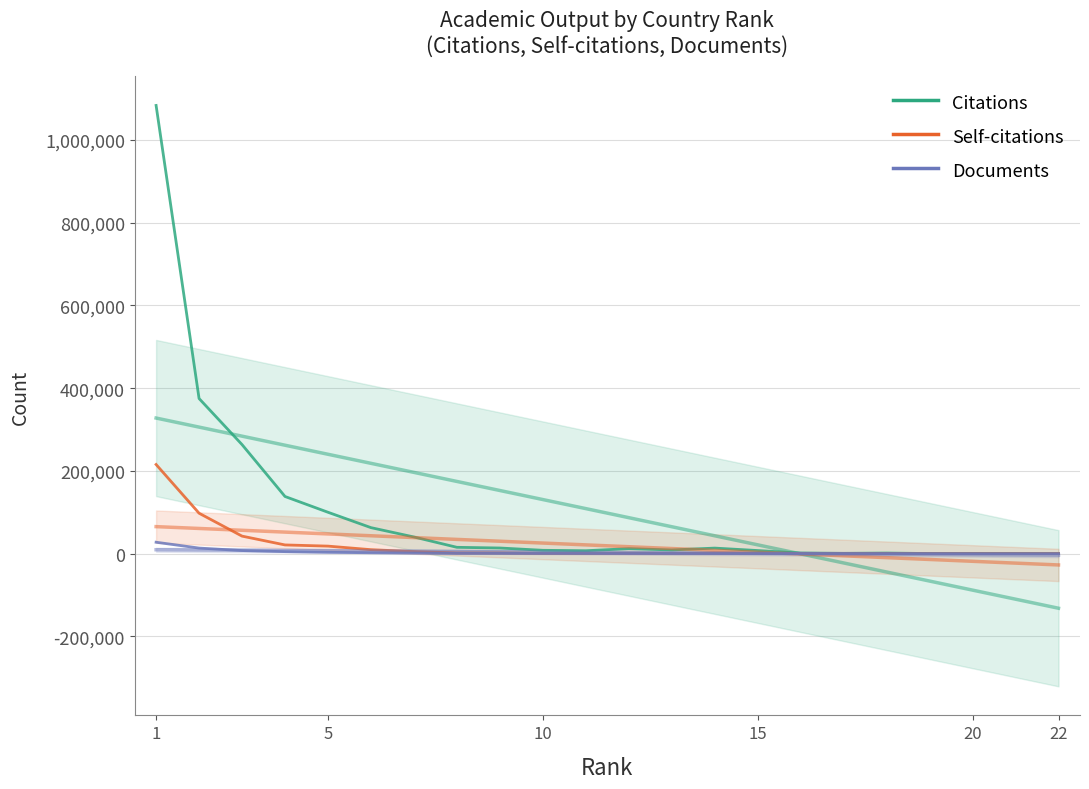

What is the difference between the maximum and minimum values in the Self-citations series?

215475